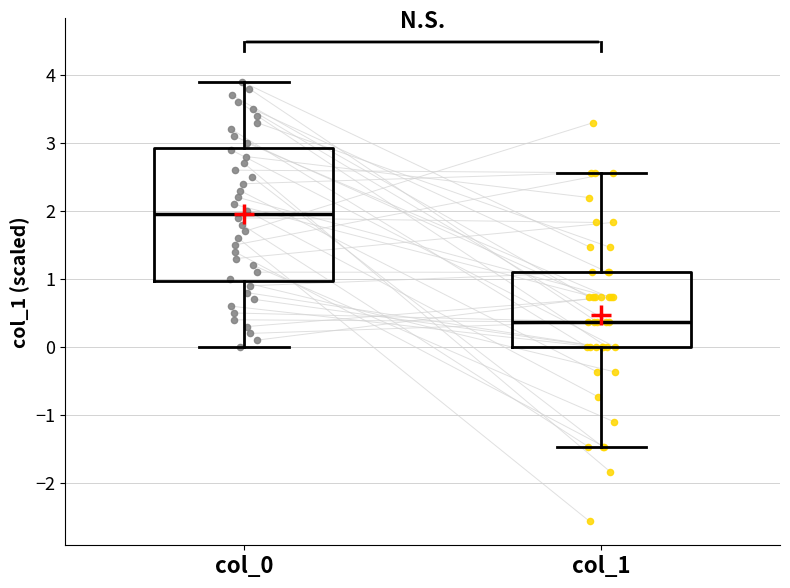

Reading left to right, transcribe this box plot: for each box, give where its median line is, the range the box spans, and where its two whiskers end, as read against the y-axis. The values are not printed on the chart, so give them approximately, as read against the axis.

col_0: median 2.0, box 1.0 to 2.9, whiskers 0.0 to 3.9
col_1: median 0.4, box 0.0 to 1.1, whiskers -1.5 to 2.6